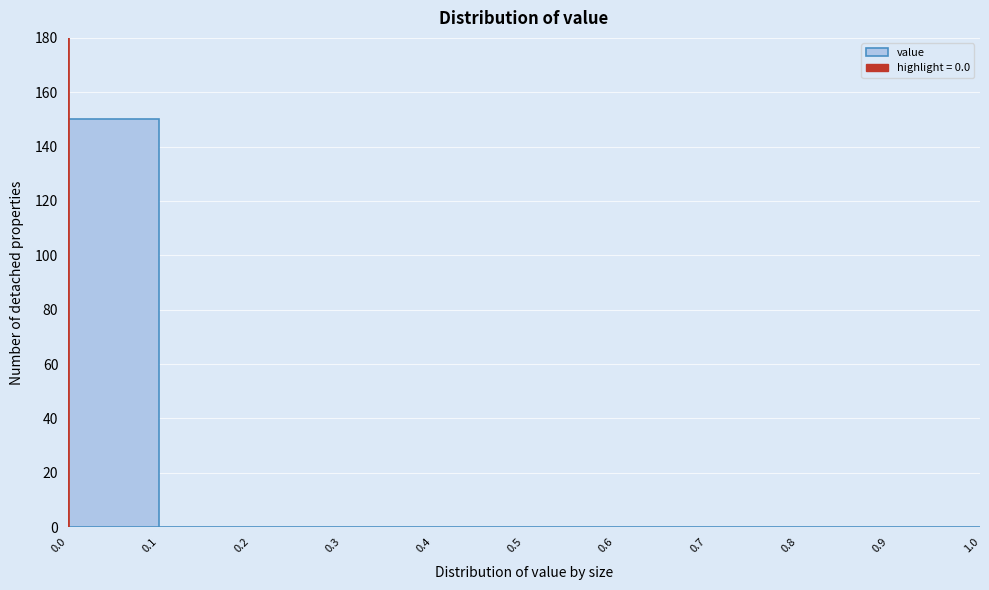

Which range on the x-axis has the tallest bar?

0.0 to 0.1